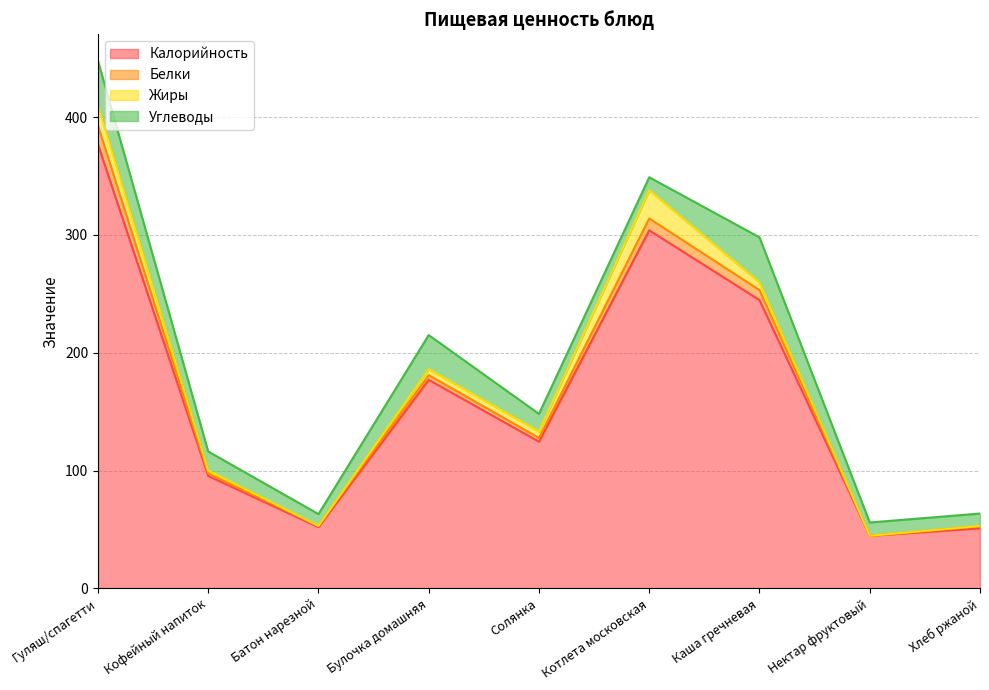

True or false: Калорийность and Белки intersect in this chart.

False